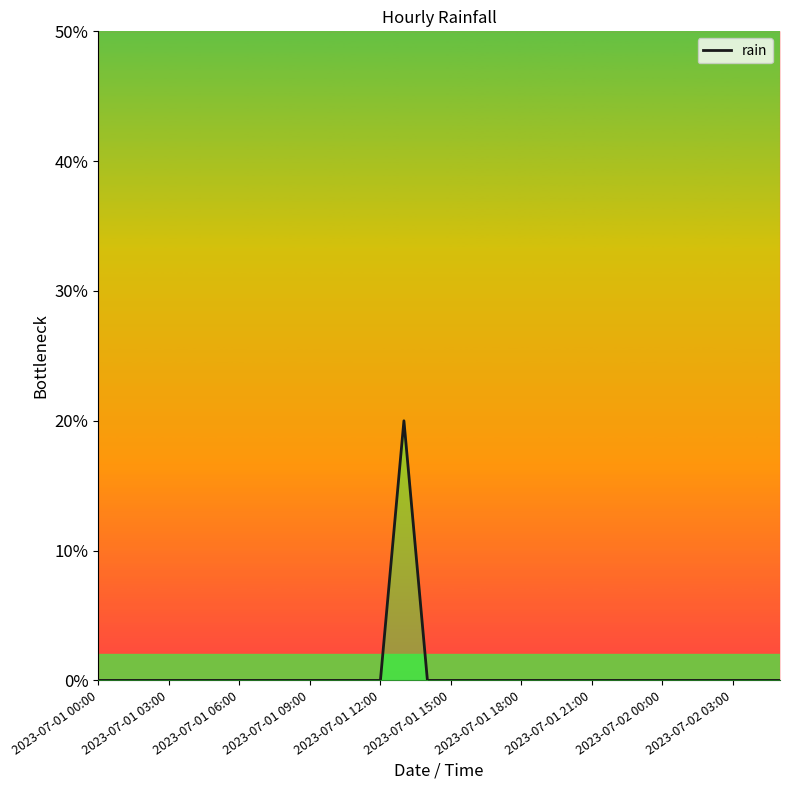

The value at 2023-07-01 12:00 is 0.1. True or false?

False